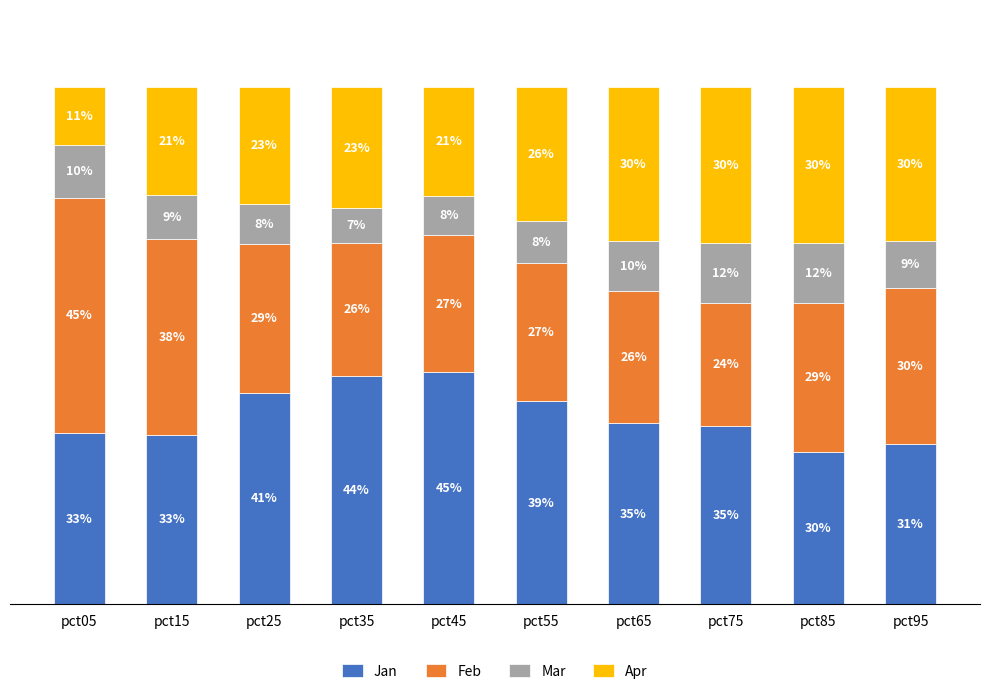

What are all the series names shown in the legend?

Jan, Feb, Mar, Apr